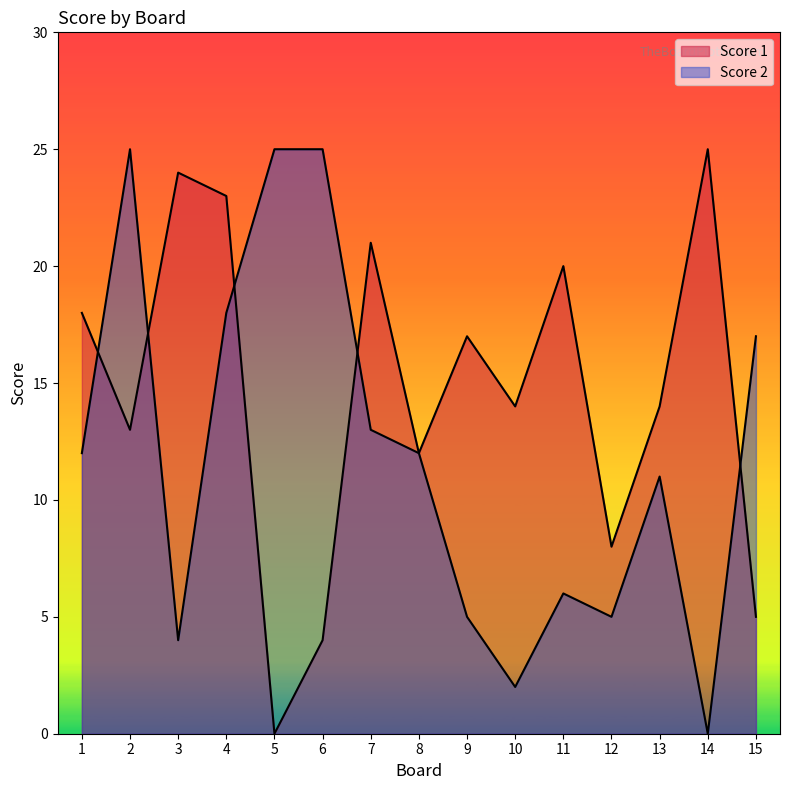

What are all the series names shown in the legend?

Score 1, Score 2